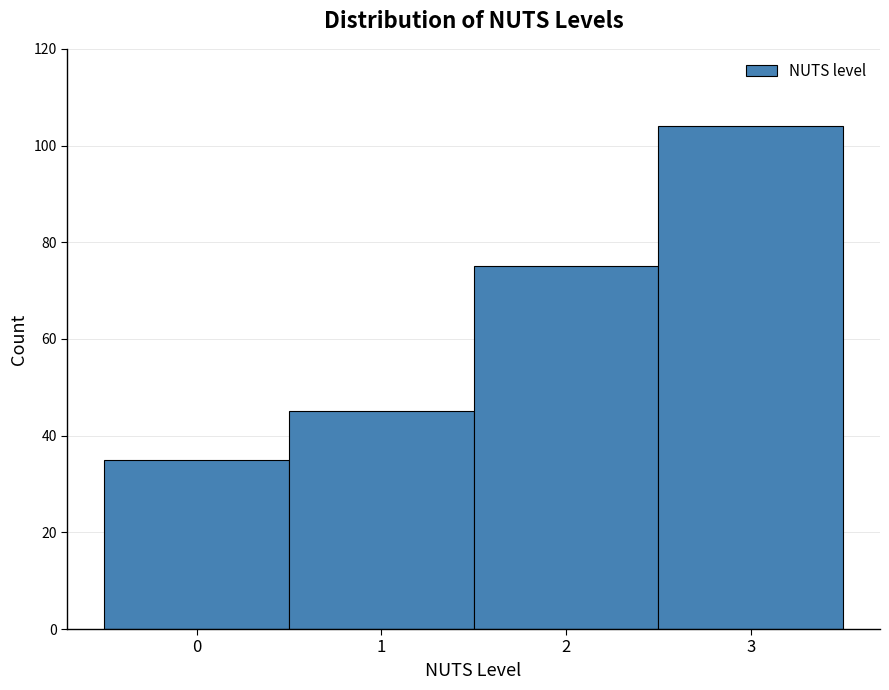

Reading left to right, list every bar in this chart as the range it spans on the x-axis followed by its height. The values are not printed on the chart, so give them approximately, as read against the axis.

-0.5 to 0.5: 36
0.5 to 1.5: 46
1.5 to 2.5: 76
2.5 to 3.5: 104